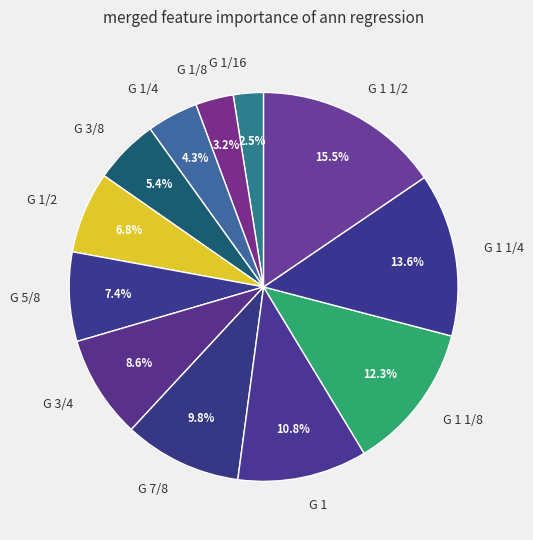

Is there any slice that represents more than half of the pie?

No